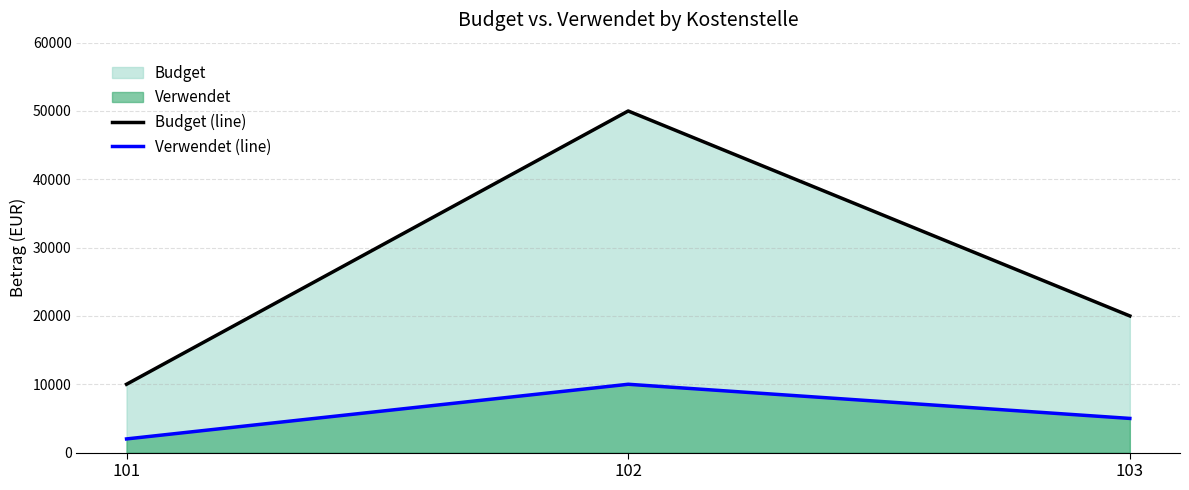

Does the chart display data point markers on the line(s)?

No